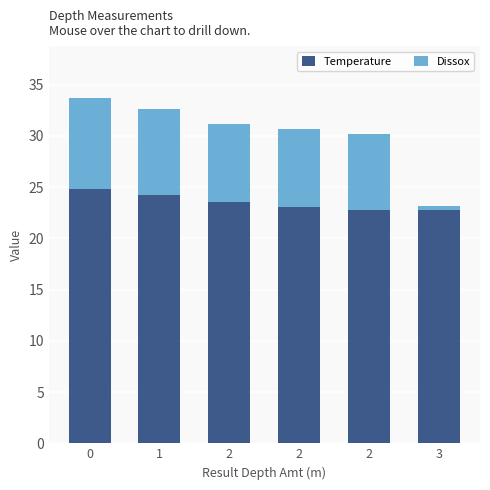

List the labels in order of Dissox value, largest first.

0, 1, 2, 2, 2, 3